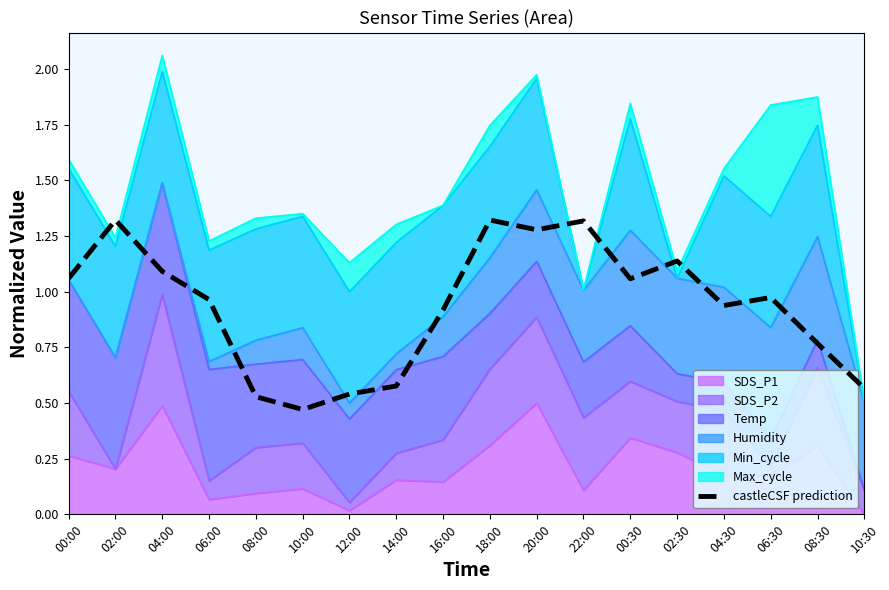

True or false: the data has more than 0 interior local peaks.

True